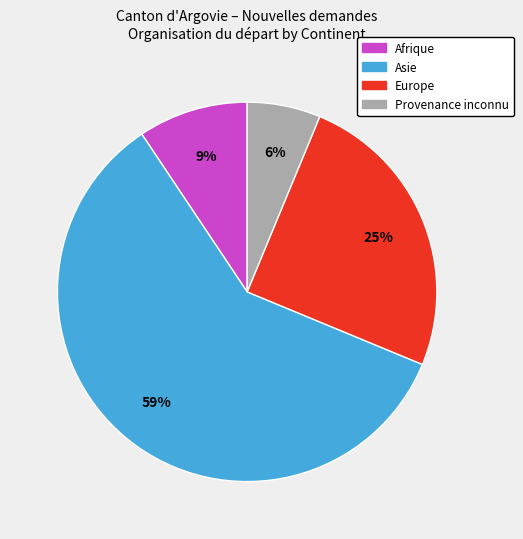

Is there any slice that represents more than half of the pie?

Yes